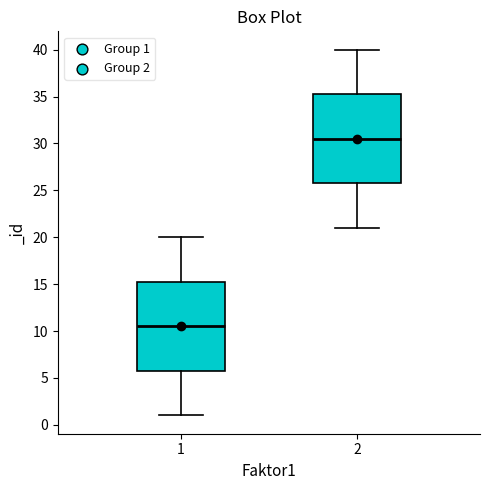

Reading left to right, transcribe this box plot: for each box, give where its median line is, the range the box spans, and where its two whiskers end, as read against the y-axis. The values are not printed on the chart, so give them approximately, as read against the axis.

1: median 10.5, box 6.0 to 15.5, whiskers 1.0 to 20.0
2: median 30.5, box 26.0 to 35.5, whiskers 21.0 to 40.0